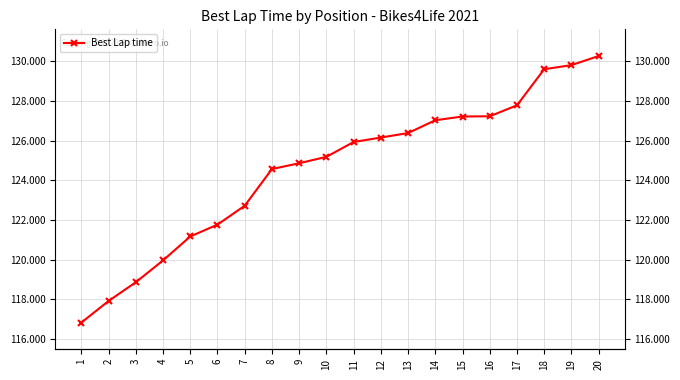

Rank the categories by value from lowest to highest.

1, 2, 3, 4, 5, 6, 7, 8, 9, 10, 11, 12, 13, 14, 15, 16, 17, 18, 19, 20